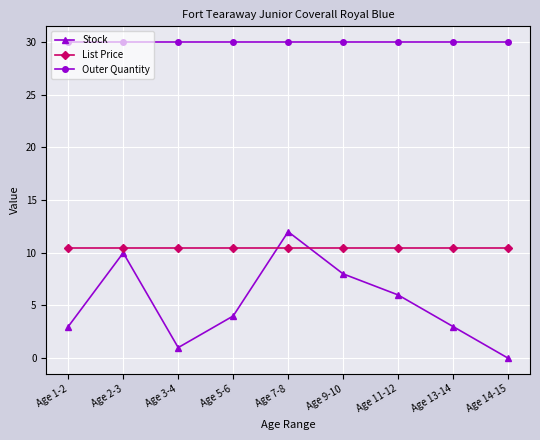

Is the value of List Price at Age 9-10 greater than the value of Stock at Age 13-14?

Yes